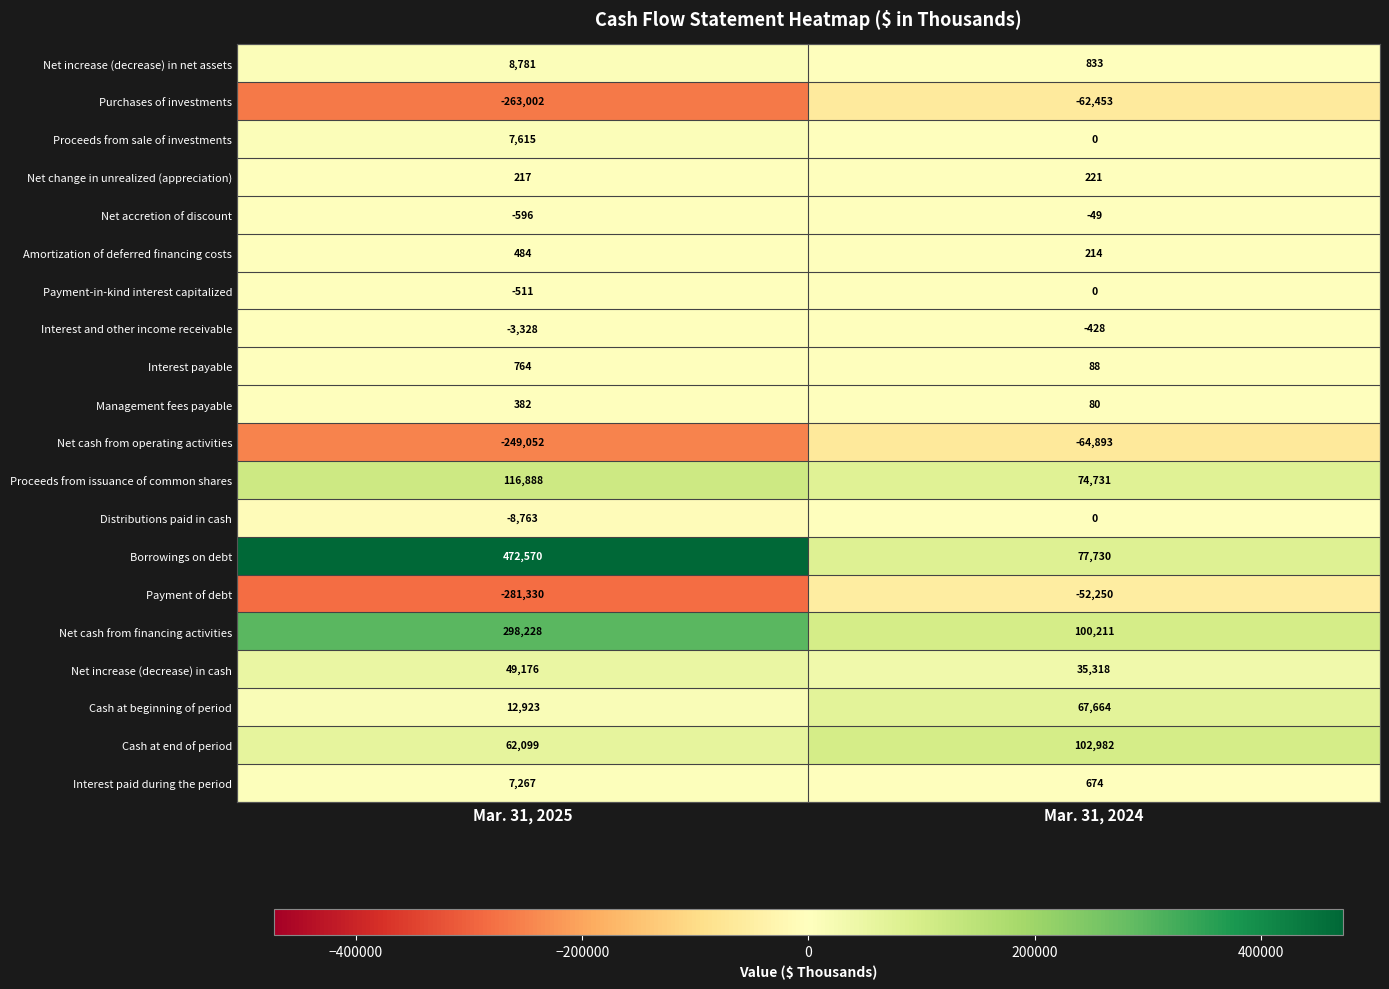

Which series has the largest total across all categories?

Borrowings on debt